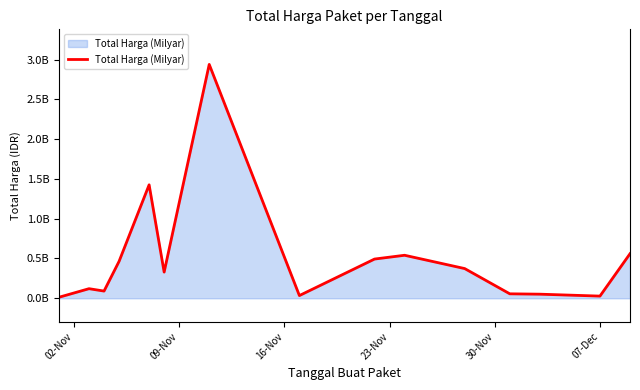

Is this an area chart (filled region under the line)?

Yes